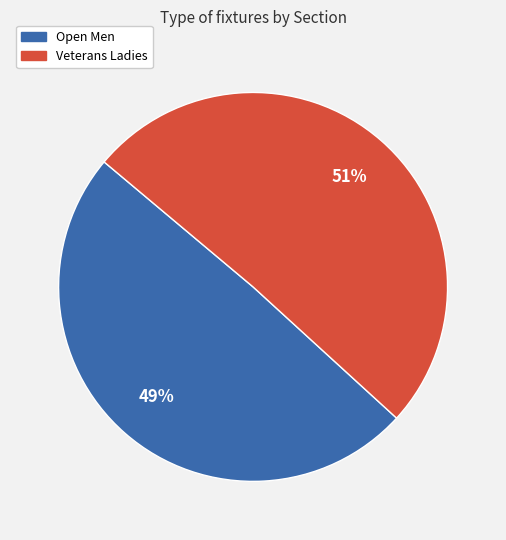

Between Open Men and Veterans Ladies, which is larger?

Veterans Ladies